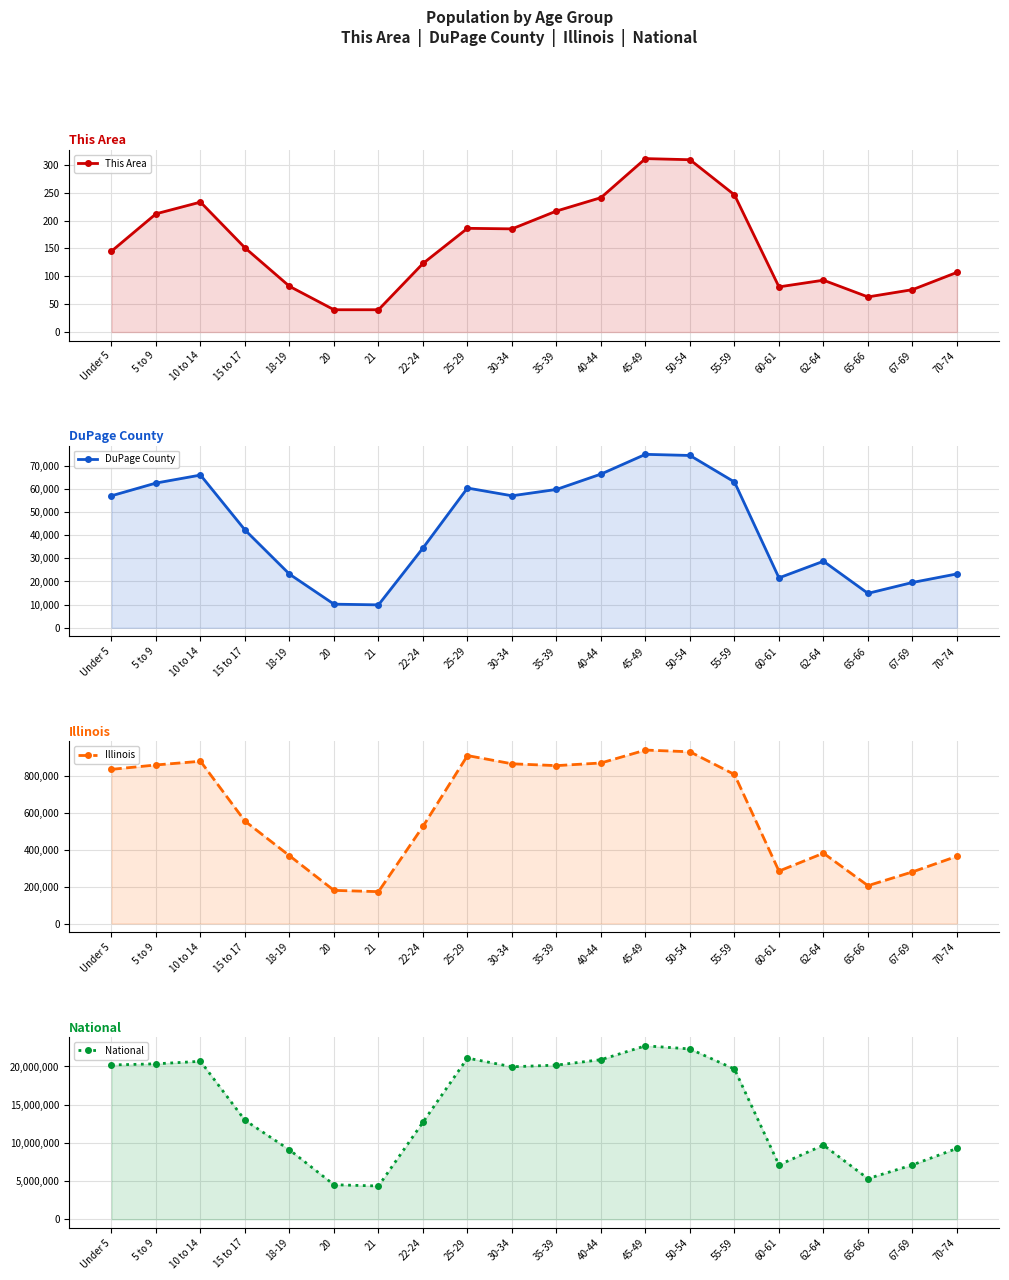

What value does the This Area series have at 5 to 9, to the nearest 5?

210